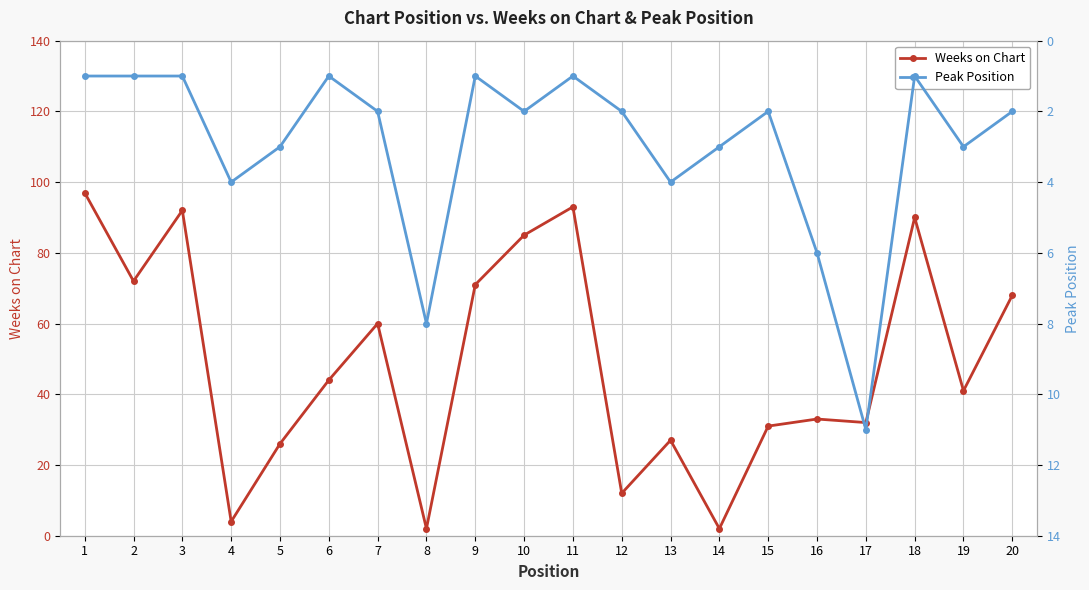

What is the spread (max minus min) of values at 14?

1